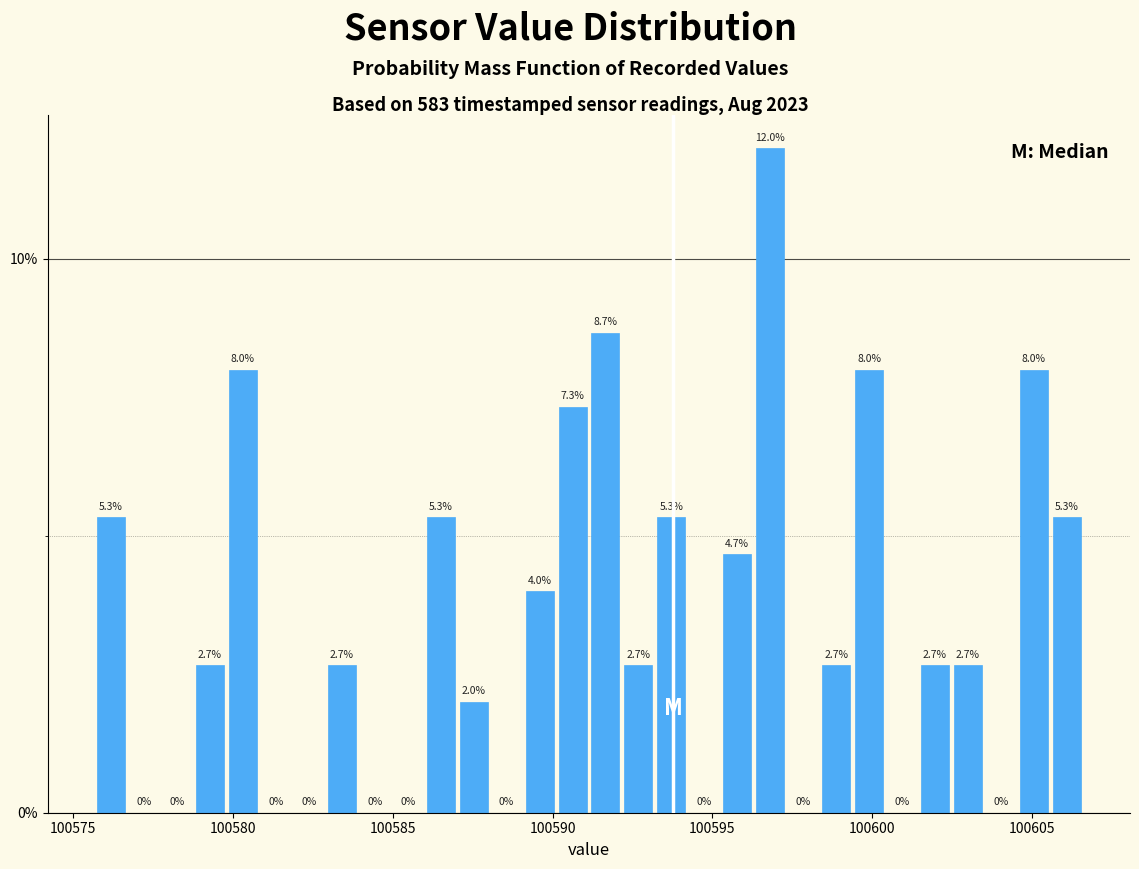

Read against the x-axis, roughly where is the centre of the tallest bar?

100597.0